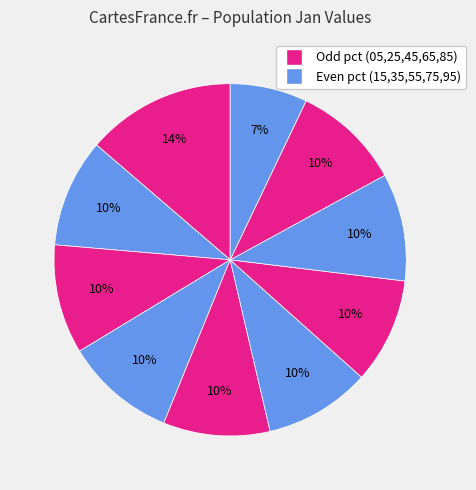

To the nearest percent, what is the average slice percentage?

10%